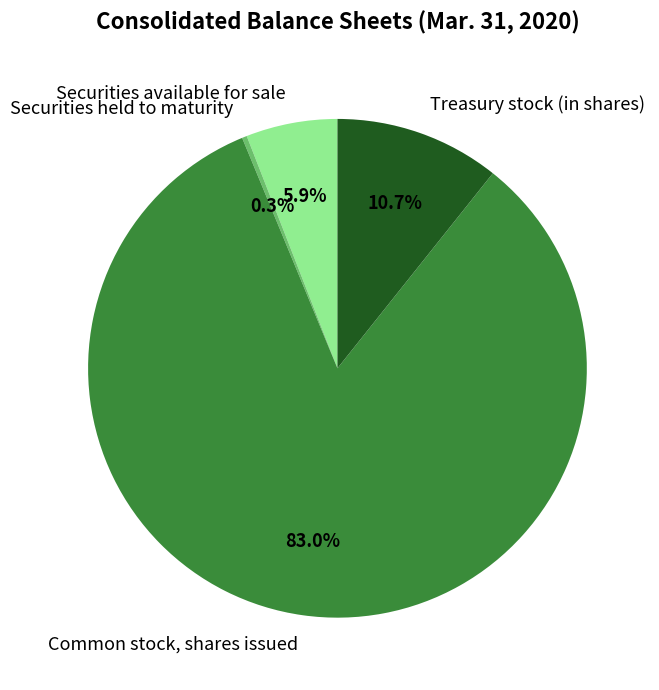

Do Securities available for sale and Securities held to maturity together represent more than half of the pie?

No